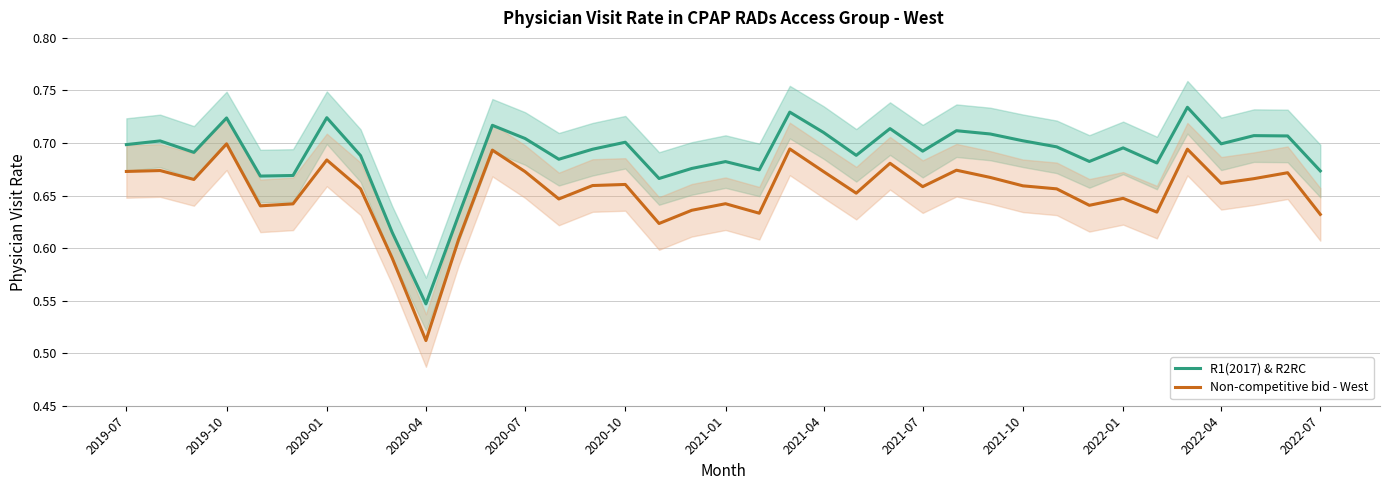

True or false: R1(2017) & R2RC and Non-competitive bid - West intersect in this chart.

False